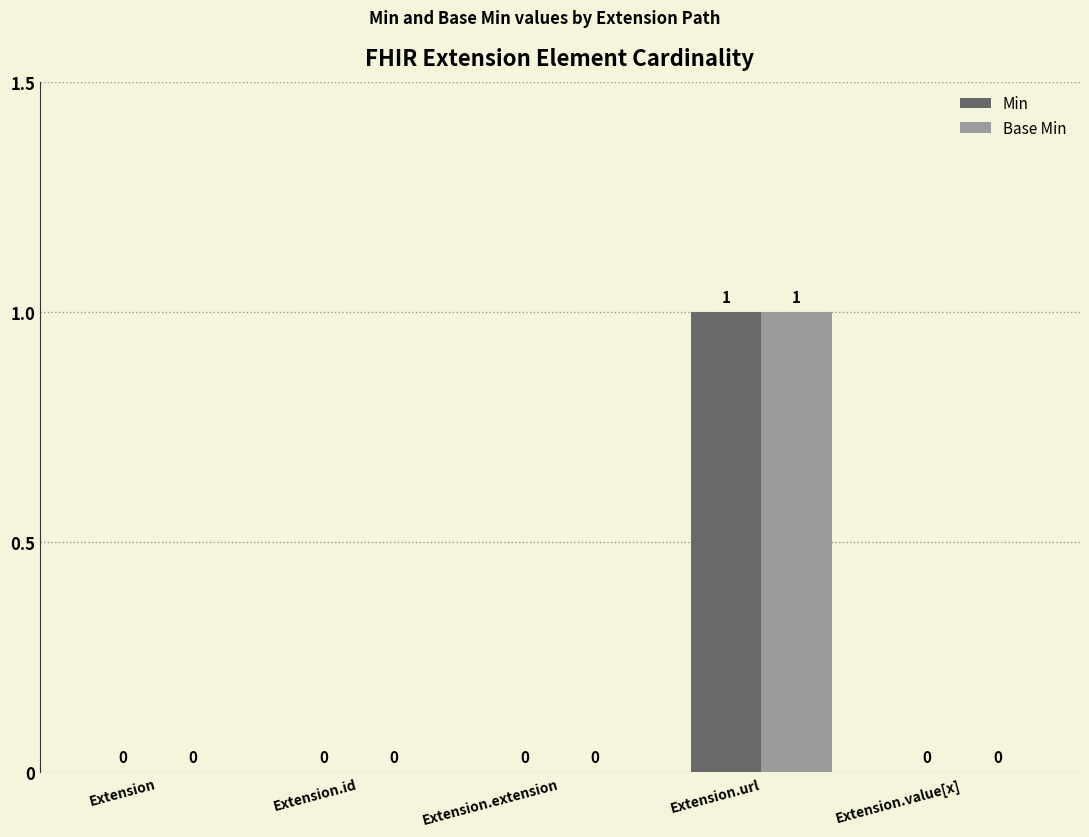

Reading left to right, list all the values displayed in this chart.

Min: Extension=0	Extension.id=0	Extension.extension=0	Extension.url=1	Extension.value[x]=0
Base Min: Extension=0	Extension.id=0	Extension.extension=0	Extension.url=1	Extension.value[x]=0